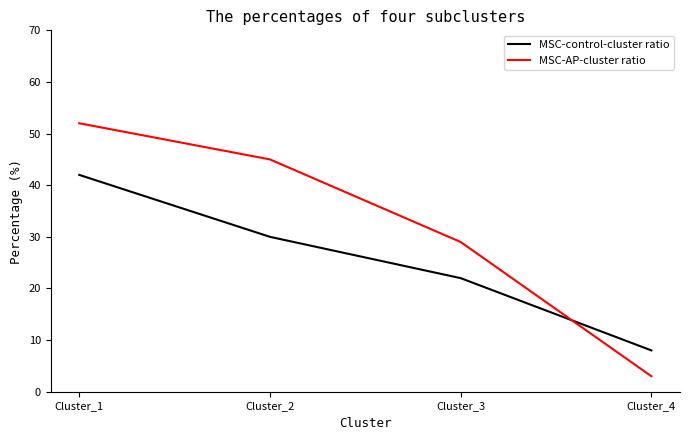

True or false: MSC-control-cluster ratio and MSC-AP-cluster ratio intersect in this chart.

True